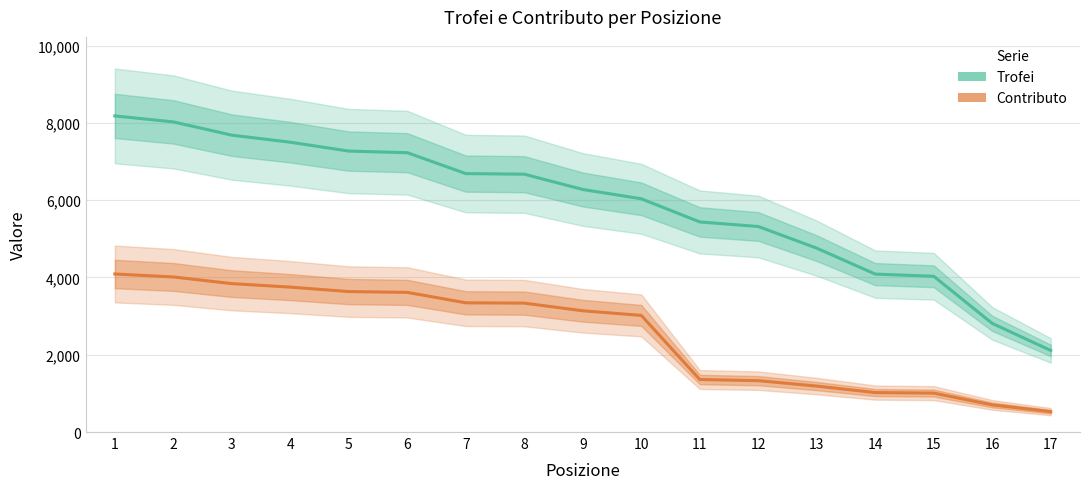

What is the difference between the Trofei values at 8 and 9?

396